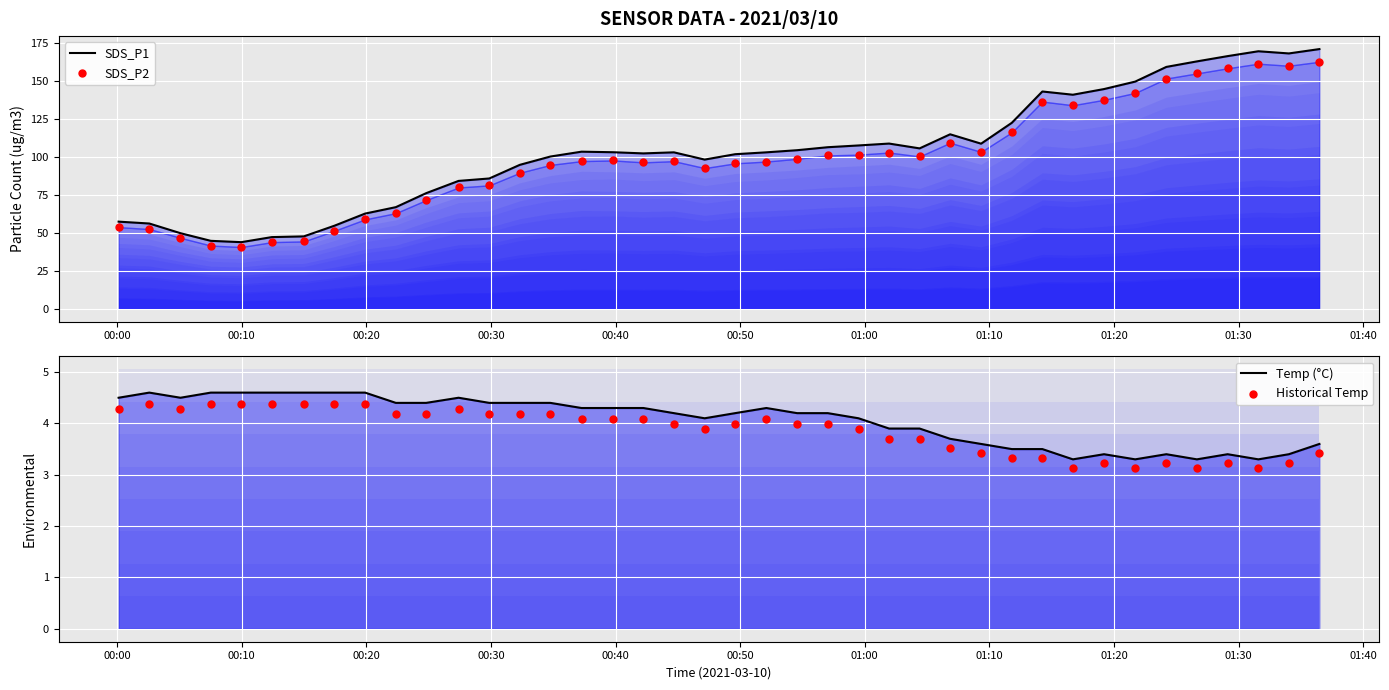

Which series has the largest total across all categories?

SDS_P1